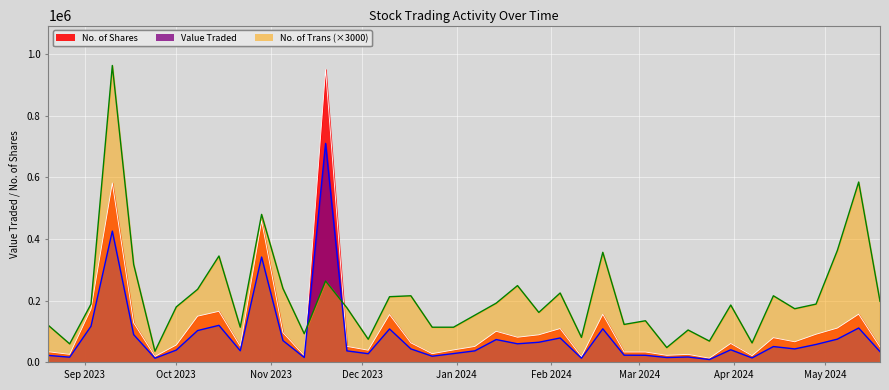

What is the sum of all No. of Trans values?

2807